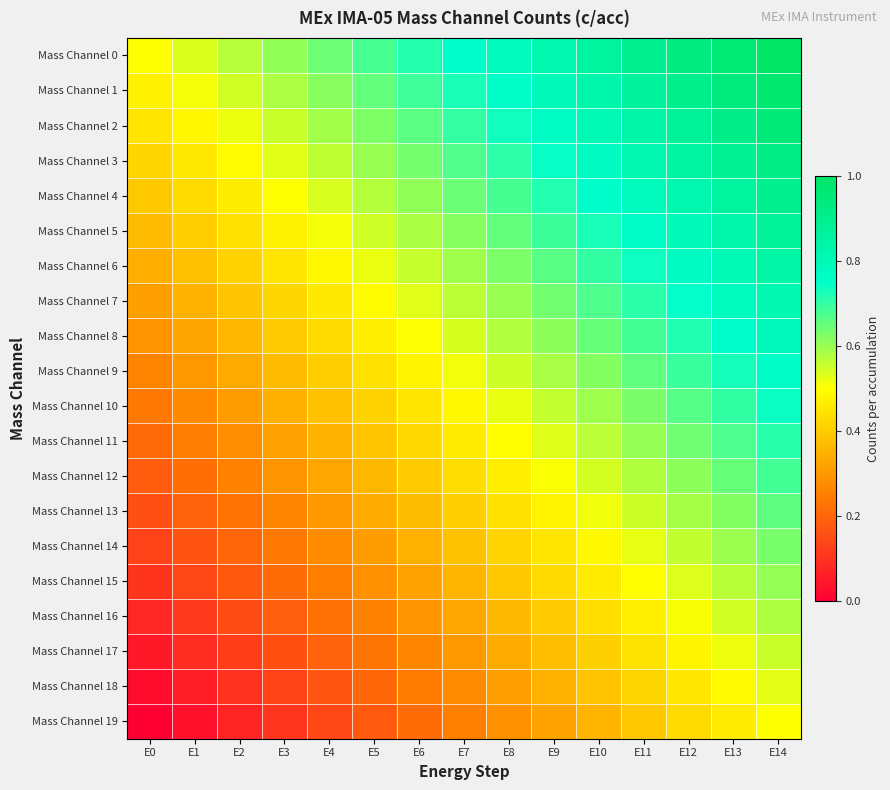

Reading right to left, what are all the values shown in this chart?

Mass Channel 0: E14=1.0	E13=1.0	E12=0.9	E11=0.9	E10=0.9	E9=0.8	E8=0.8	E7=0.8	E6=0.7	E5=0.7	E4=0.6	E3=0.6	E2=0.6	E1=0.5	E0=0.5
Mass Channel 1: E14=1.0	E13=0.9	E12=0.9	E11=0.9	E10=0.8	E9=0.8	E8=0.8	E7=0.7	E6=0.7	E5=0.7	E4=0.6	E3=0.6	E2=0.5	E1=0.5	E0=0.5
Mass Channel 2: E14=0.9	E13=0.9	E12=0.9	E11=0.8	E10=0.8	E9=0.8	E8=0.7	E7=0.7	E6=0.7	E5=0.6	E4=0.6	E3=0.6	E2=0.5	E1=0.5	E0=0.4
Mass Channel 3: E14=0.9	E13=0.9	E12=0.8	E11=0.8	E10=0.8	E9=0.7	E8=0.7	E7=0.7	E6=0.6	E5=0.6	E4=0.6	E3=0.5	E2=0.5	E1=0.5	E0=0.4
Mass Channel 4: E14=0.9	E13=0.9	E12=0.8	E11=0.8	E10=0.8	E9=0.7	E8=0.7	E7=0.6	E6=0.6	E5=0.6	E4=0.5	E3=0.5	E2=0.5	E1=0.4	E0=0.4
Mass Channel 5: E14=0.9	E13=0.8	E12=0.8	E11=0.8	E10=0.7	E9=0.7	E8=0.7	E7=0.6	E6=0.6	E5=0.5	E4=0.5	E3=0.5	E2=0.4	E1=0.4	E0=0.4
Mass Channel 6: E14=0.8	E13=0.8	E12=0.8	E11=0.7	E10=0.7	E9=0.7	E8=0.6	E7=0.6	E6=0.6	E5=0.5	E4=0.5	E3=0.4	E2=0.4	E1=0.4	E0=0.3
Mass Channel 7: E14=0.8	E13=0.8	E12=0.7	E11=0.7	E10=0.7	E9=0.6	E8=0.6	E7=0.6	E6=0.5	E5=0.5	E4=0.5	E3=0.4	E2=0.4	E1=0.4	E0=0.3
Mass Channel 8: E14=0.8	E13=0.8	E12=0.7	E11=0.7	E10=0.6	E9=0.6	E8=0.6	E7=0.5	E6=0.5	E5=0.5	E4=0.4	E3=0.4	E2=0.4	E1=0.3	E0=0.3
Mass Channel 9: E14=0.8	E13=0.7	E12=0.7	E11=0.7	E10=0.6	E9=0.6	E8=0.5	E7=0.5	E6=0.5	E5=0.4	E4=0.4	E3=0.4	E2=0.3	E1=0.3	E0=0.3
Mass Channel 10: E14=0.7	E13=0.7	E12=0.7	E11=0.6	E10=0.6	E9=0.6	E8=0.5	E7=0.5	E6=0.5	E5=0.4	E4=0.4	E3=0.3	E2=0.3	E1=0.3	E0=0.2
Mass Channel 11: E14=0.7	E13=0.7	E12=0.6	E11=0.6	E10=0.6	E9=0.5	E8=0.5	E7=0.5	E6=0.4	E5=0.4	E4=0.4	E3=0.3	E2=0.3	E1=0.2	E0=0.2
Mass Channel 12: E14=0.7	E13=0.6	E12=0.6	E11=0.6	E10=0.5	E9=0.5	E8=0.5	E7=0.4	E6=0.4	E5=0.4	E4=0.3	E3=0.3	E2=0.3	E1=0.2	E0=0.2
Mass Channel 13: E14=0.7	E13=0.6	E12=0.6	E11=0.6	E10=0.5	E9=0.5	E8=0.4	E7=0.4	E6=0.4	E5=0.3	E4=0.3	E3=0.3	E2=0.2	E1=0.2	E0=0.2
Mass Channel 14: E14=0.6	E13=0.6	E12=0.6	E11=0.5	E10=0.5	E9=0.5	E8=0.4	E7=0.4	E6=0.3	E5=0.3	E4=0.3	E3=0.2	E2=0.2	E1=0.2	E0=0.1
Mass Channel 15: E14=0.6	E13=0.6	E12=0.5	E11=0.5	E10=0.5	E9=0.4	E8=0.4	E7=0.4	E6=0.3	E5=0.3	E4=0.2	E3=0.2	E2=0.2	E1=0.1	E0=0.1
Mass Channel 16: E14=0.6	E13=0.5	E12=0.5	E11=0.5	E10=0.4	E9=0.4	E8=0.4	E7=0.3	E6=0.3	E5=0.3	E4=0.2	E3=0.2	E2=0.2	E1=0.1	E0=0.1
Mass Channel 17: E14=0.6	E13=0.5	E12=0.5	E11=0.4	E10=0.4	E9=0.4	E8=0.3	E7=0.3	E6=0.3	E5=0.2	E4=0.2	E3=0.2	E2=0.1	E1=0.1	E0=0.1
Mass Channel 18: E14=0.5	E13=0.5	E12=0.5	E11=0.4	E10=0.4	E9=0.3	E8=0.3	E7=0.3	E6=0.2	E5=0.2	E4=0.2	E3=0.1	E2=0.1	E1=0.1	E0=0.0
Mass Channel 19: E14=0.5	E13=0.5	E12=0.4	E11=0.4	E10=0.4	E9=0.3	E8=0.3	E7=0.2	E6=0.2	E5=0.2	E4=0.1	E3=0.1	E2=0.1	E1=0.0	E0=0.0